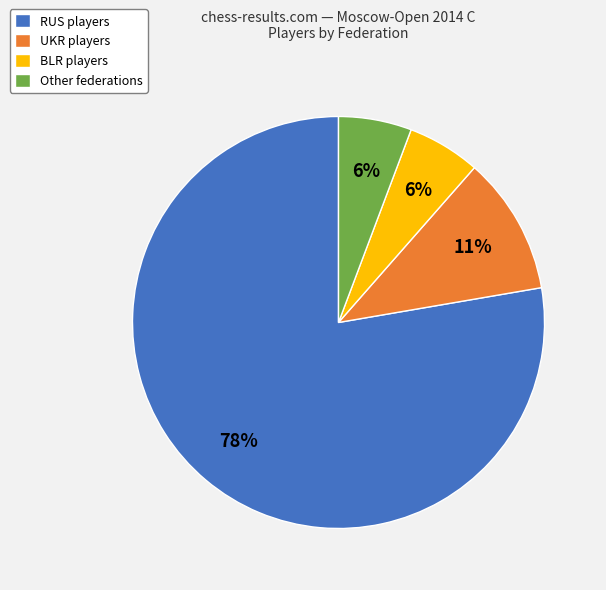

Do UKR players and Other federations together represent more than half of the pie?

No